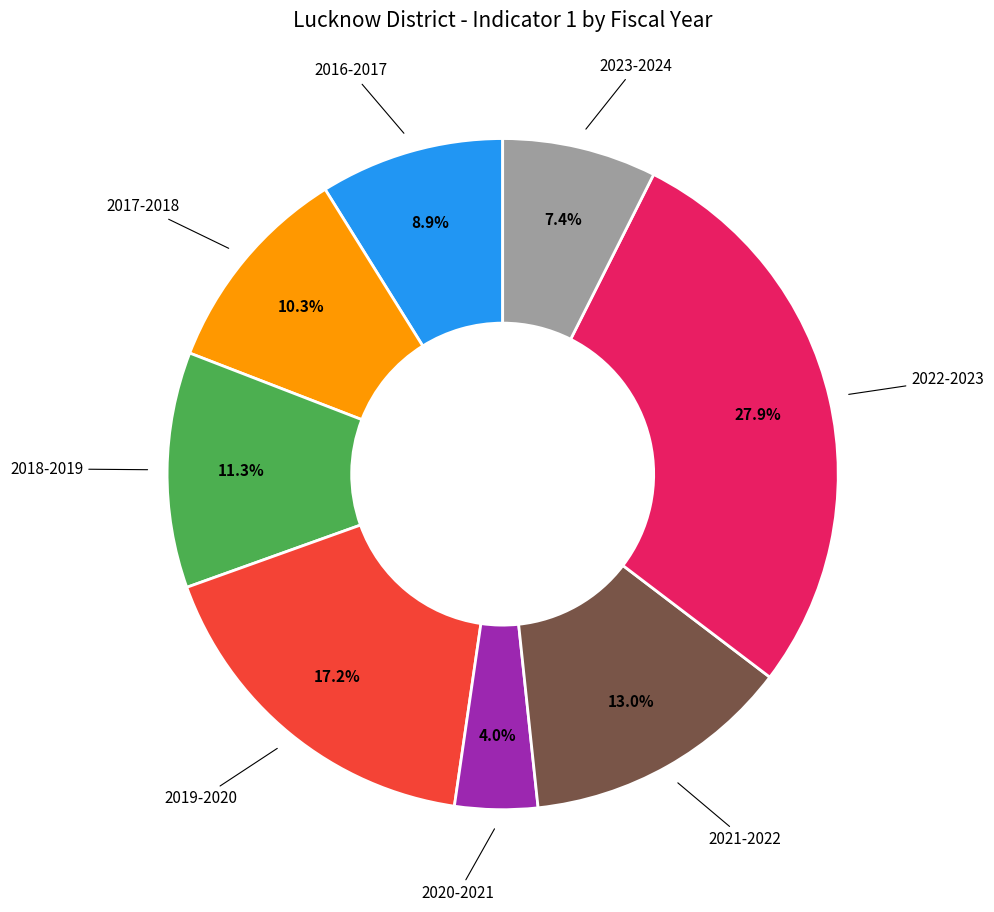

Count the number of slices in the pie.

8